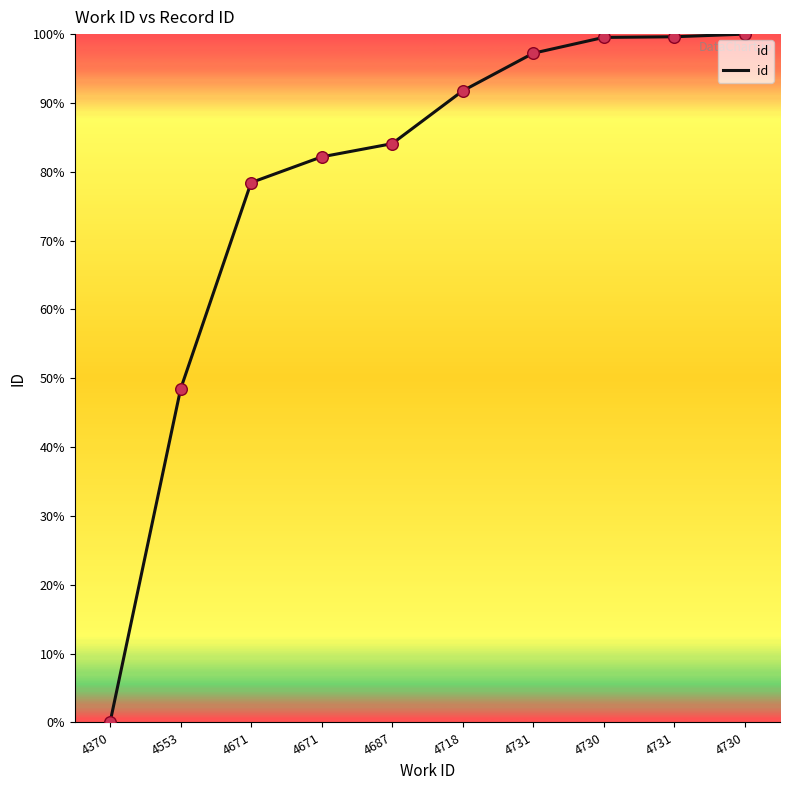

How many lines are shown in the chart?

1